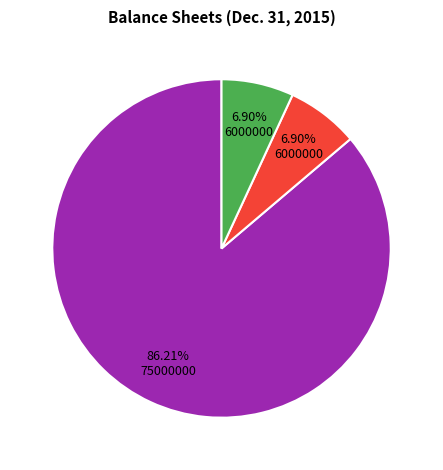

Does any single category account for the majority?

Yes